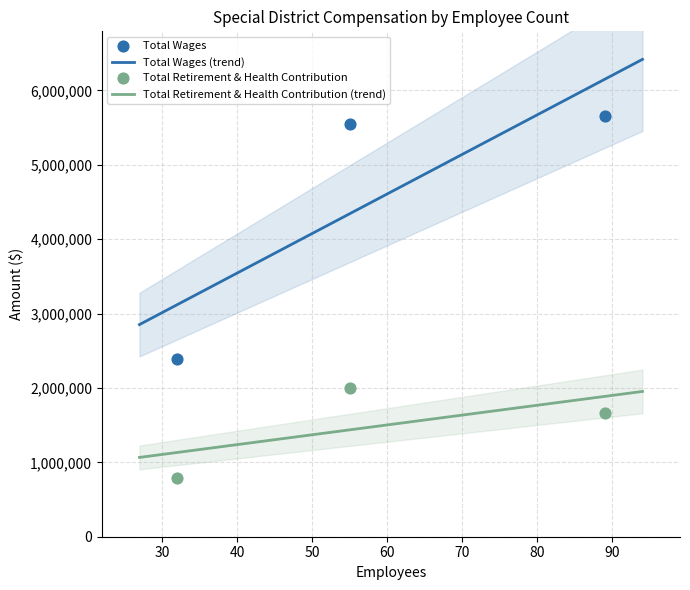

At which category is the sum across all series the highest?

55